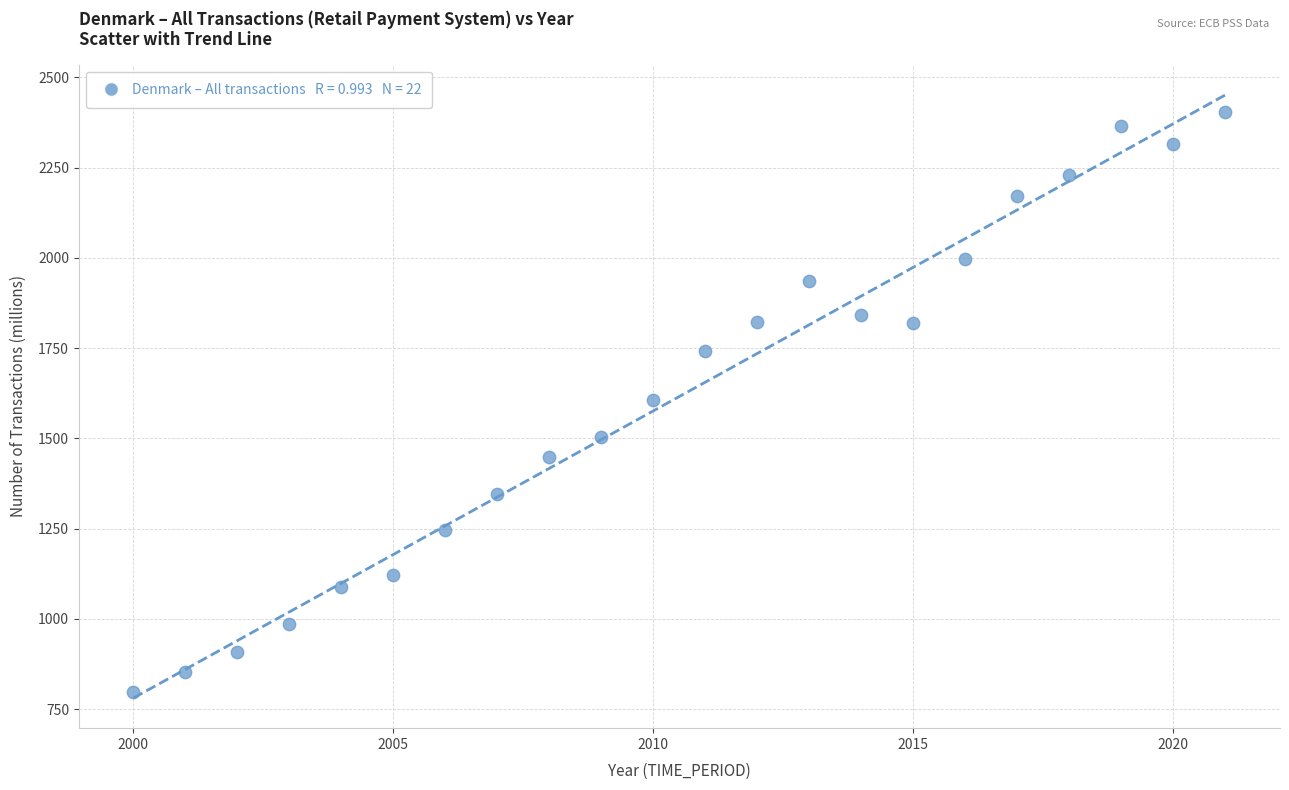

What is the range of Y values (max minus min)?

1606.1